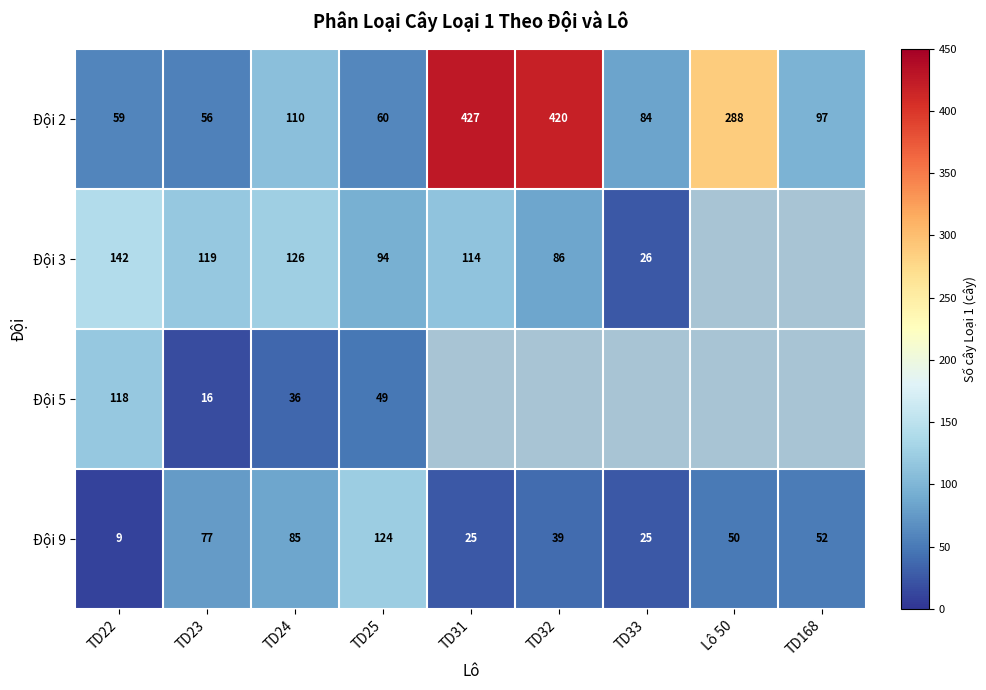

True or false: Đội 2 has a value of 41.1 at TD24.

False